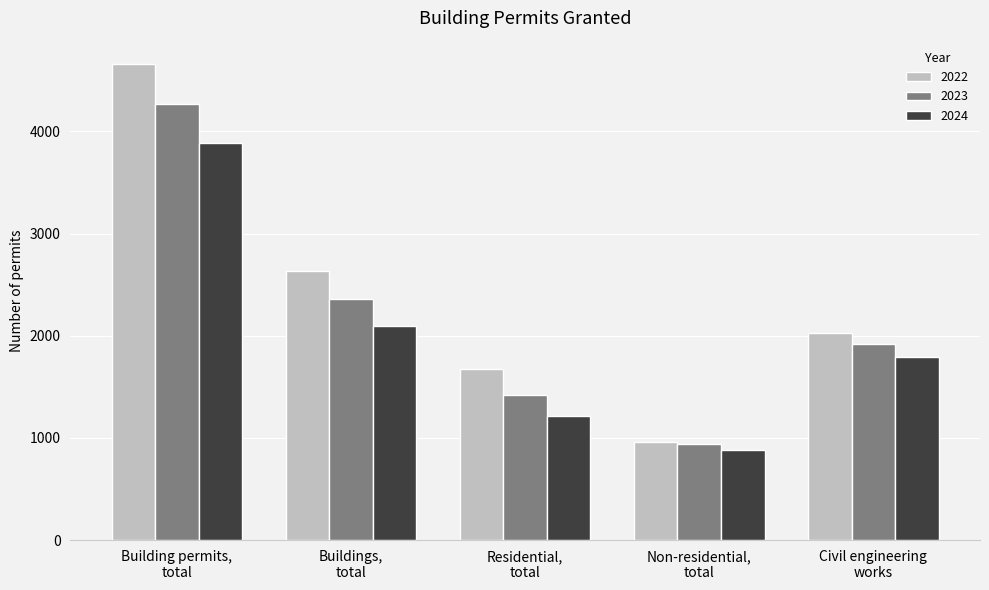

Reading left to right, transcribe all the data shown in this chart.

2022: Building permits,
total=4656	Buildings,
total=2630	Residential,
total=1672	Non-residential,
total=958	Civil engineering
works=2026
2023: Building permits,
total=4272	Buildings,
total=2356	Residential,
total=1417	Non-residential,
total=939	Civil engineering
works=1916
2024: Building permits,
total=3888	Buildings,
total=2094	Residential,
total=1216	Non-residential,
total=878	Civil engineering
works=1794